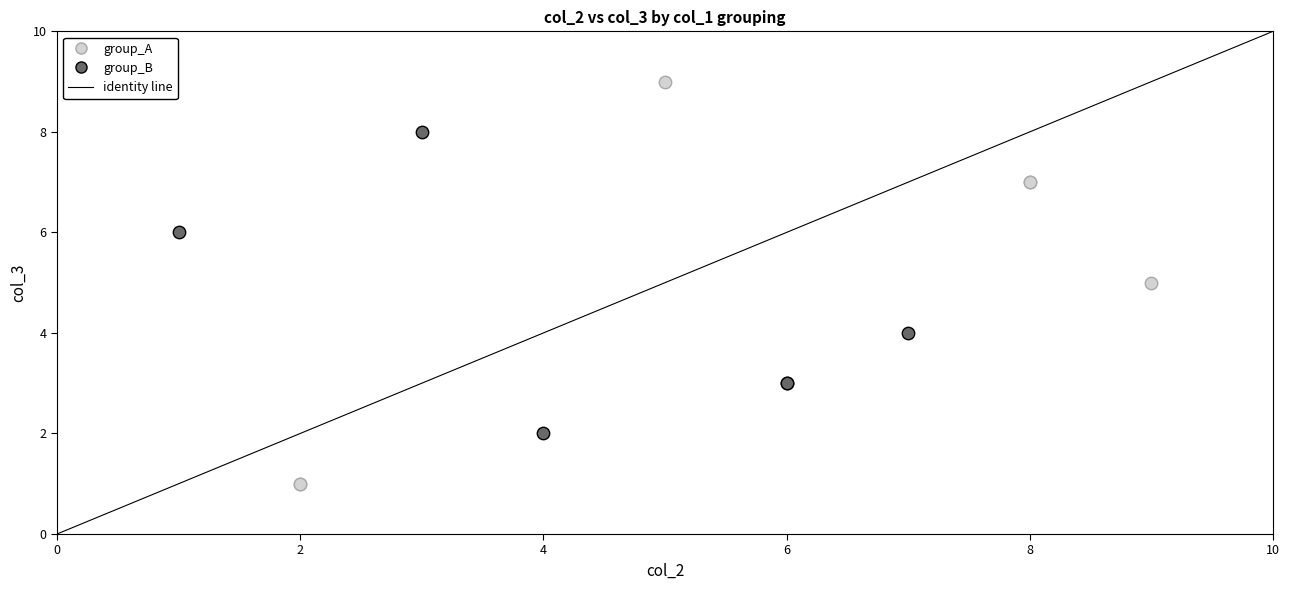

Which series has the widest spread of Y values?

group_A